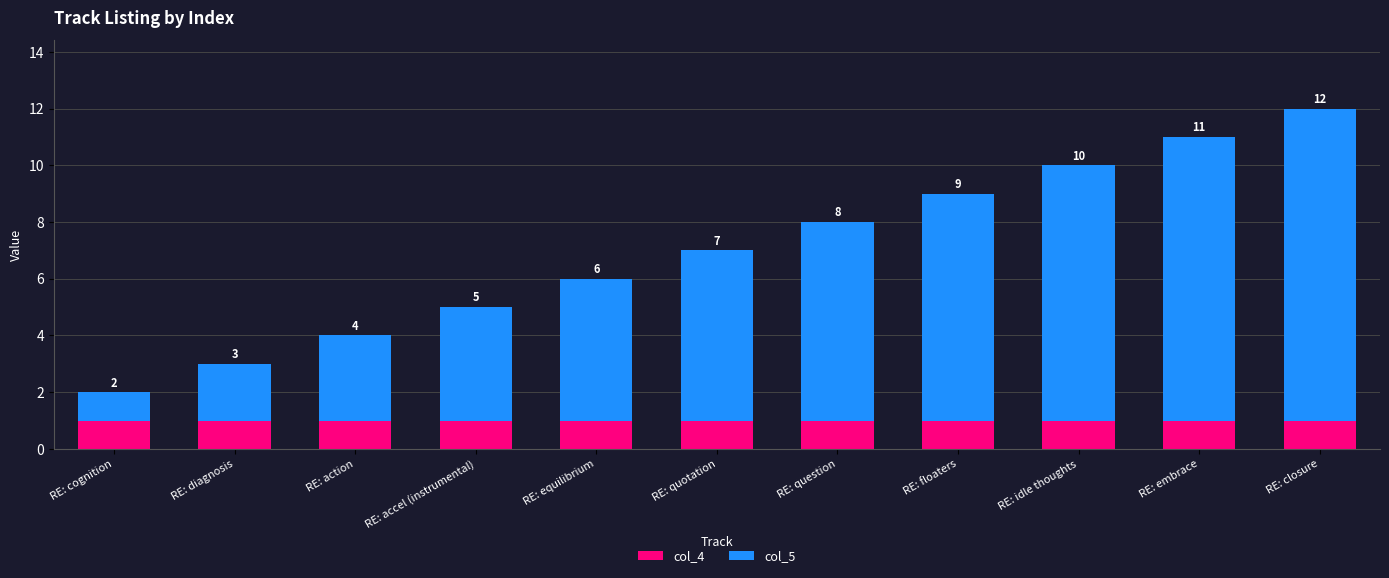

The col_4 series shows 1 at RE: accel (instrumental). True or false?

True